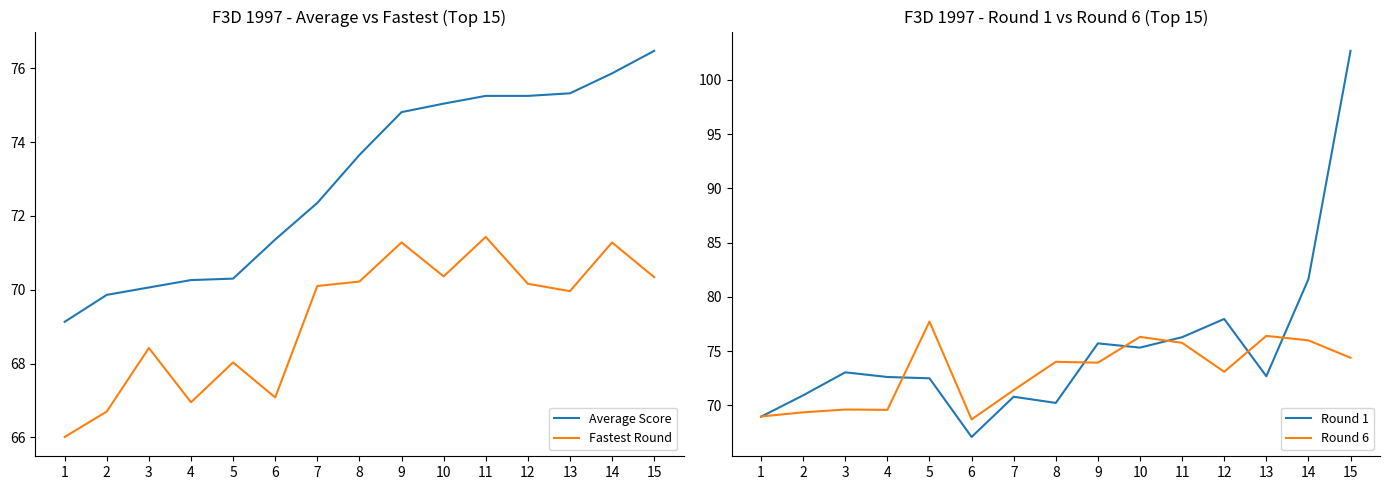

Reading left to right, transcribe all the data shown in this chart.

Average Score: 1=69.1	2=69.9	3=70.1	4=70.3	5=70.3	6=71.4	7=72.3	8=73.7	9=74.8	10=75.0	11=75.2	12=75.2	13=75.3	14=75.9	15=76.5
Fastest Round: 1=66.0	2=66.7	3=68.4	4=67.0	5=68.0	6=67.1	7=70.1	8=70.2	9=71.3	10=70.4	11=71.4	12=70.2	13=70.0	14=71.3	15=70.3
Round 1: 1=69.0	2=70.9	3=73.0	4=72.6	5=72.5	6=67.1	7=70.8	8=70.2	9=75.7	10=75.3	11=76.3	12=78.0	13=72.7	14=81.6	15=102.7
Round 6: 1=69.0	2=69.3	3=69.6	4=69.6	5=77.7	6=68.7	7=71.4	8=74.0	9=73.9	10=76.3	11=75.8	12=73.1	13=76.4	14=76.0	15=74.4